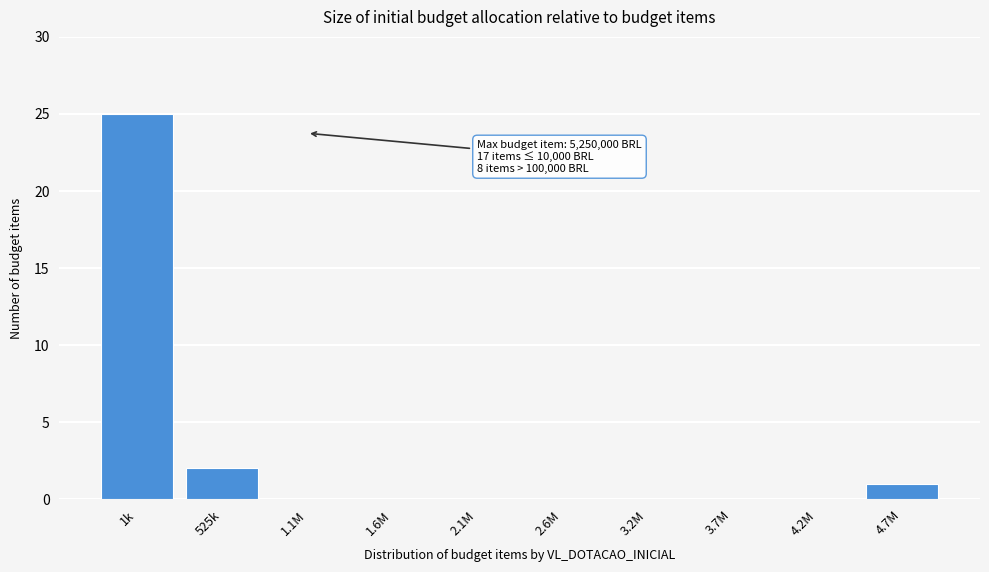

Reading left to right, what are all the values shown in this chart?

1k=25	525k=2	1.1M=0	1.6M=0	2.1M=0	2.6M=0	3.2M=0	3.7M=0	4.2M=0	4.7M=1